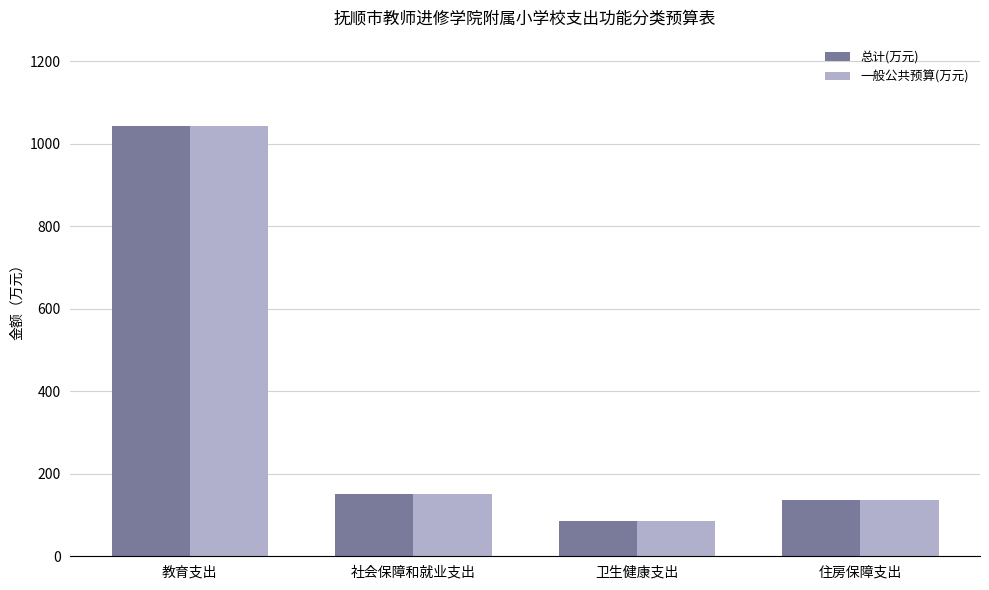

What is the difference between the 一般公共预算(万元) values at 卫生健康支出 and 住房保障支出?

51.0